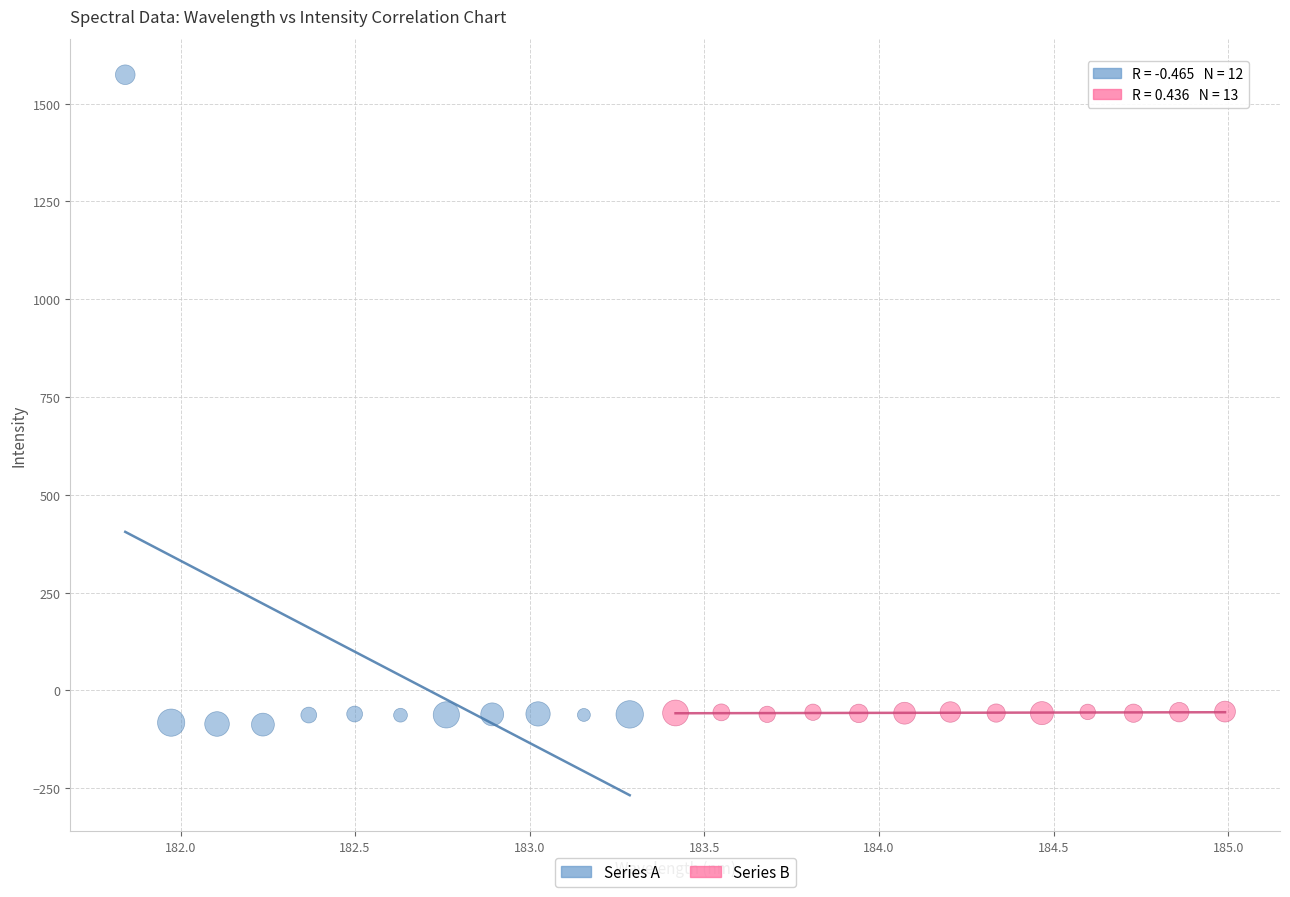

Which series contains the highest Y value?

Series A